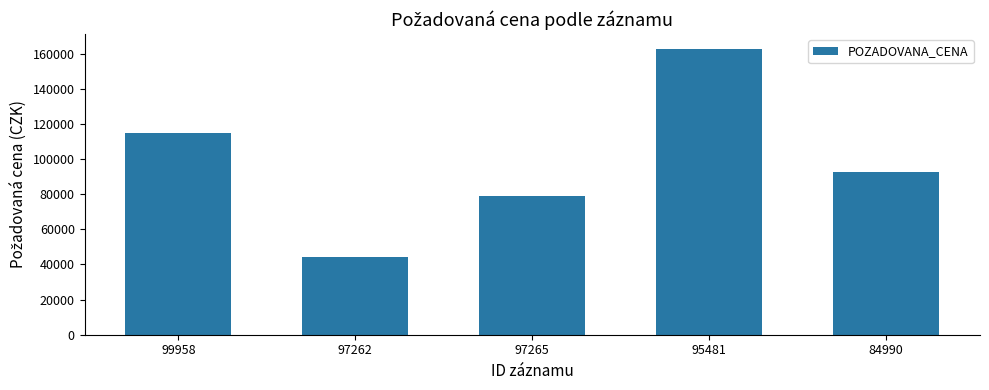

How many categories are shown in the chart?

5